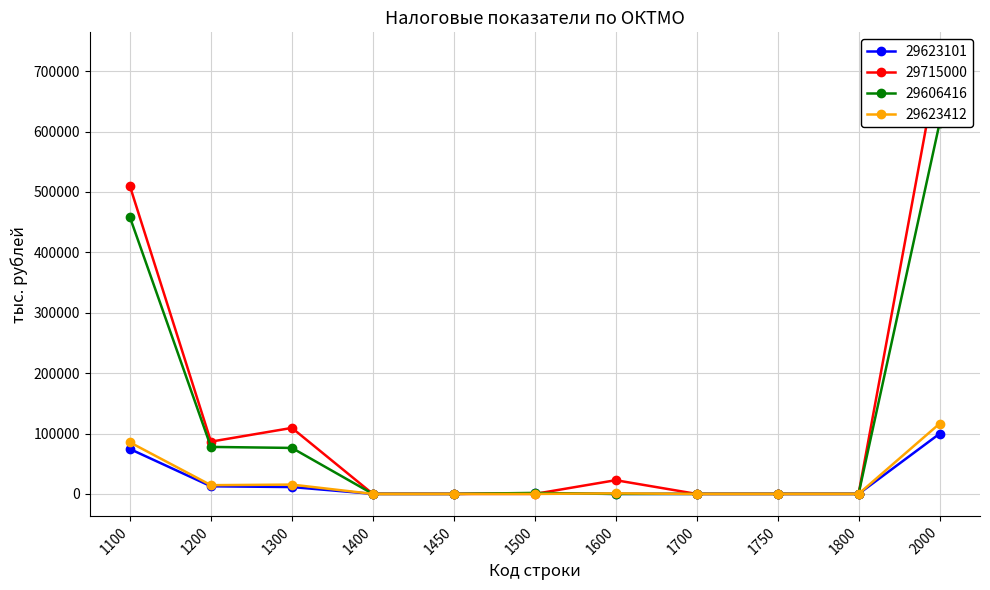

In 29623101, how many points are higher than both neighbors (excluding endpoints)?

1